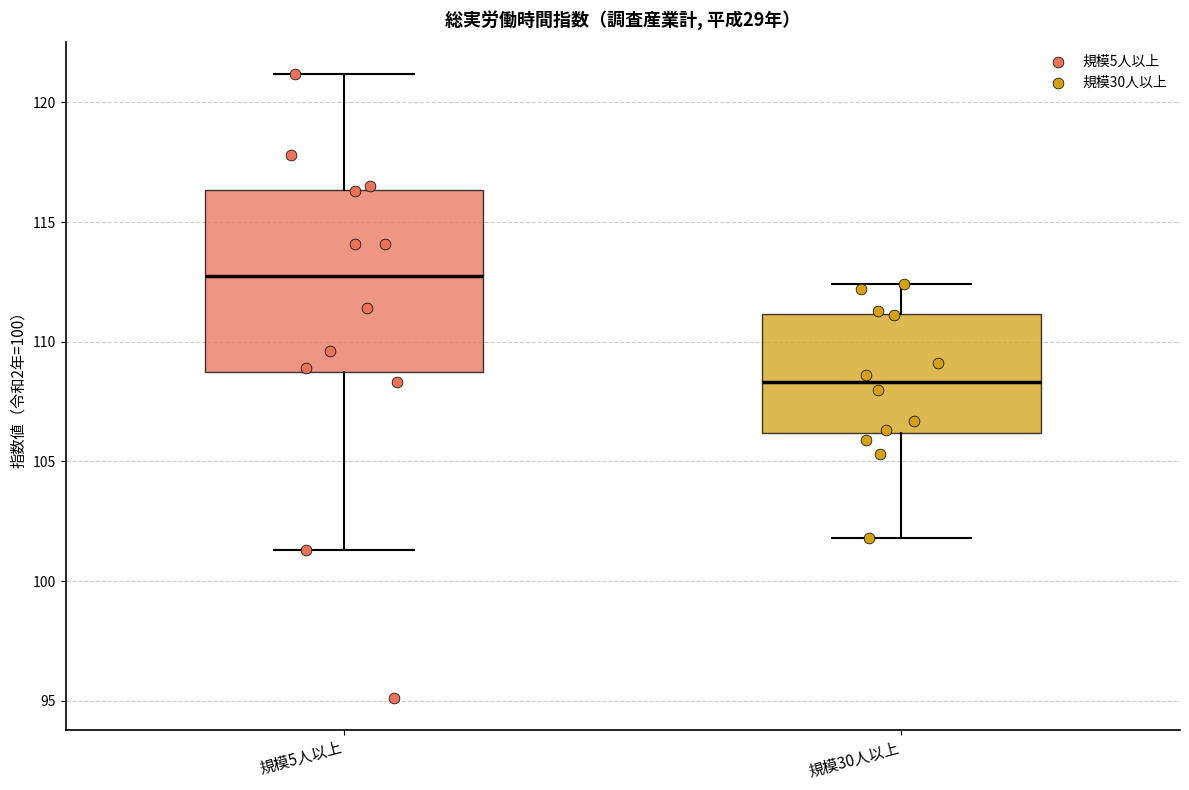

Reading left to right, transcribe this box plot: for each box, give where its median line is, the range the box spans, and where its two whiskers end, as read against the y-axis. The values are not printed on the chart, so give them approximately, as read against the axis.

規模5人以上: median 113.0, box 109.0 to 116.5, whiskers 101.5 to 121.0
規模30人以上: median 108.5, box 106.0 to 111.0, whiskers 102.0 to 112.5